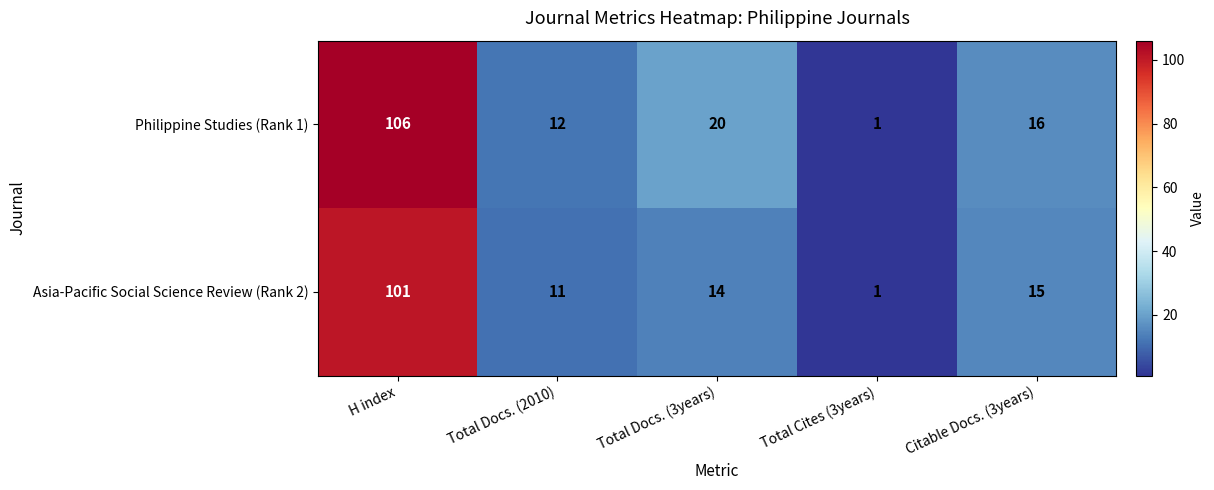

What is the maximum value shown in the chart?

106